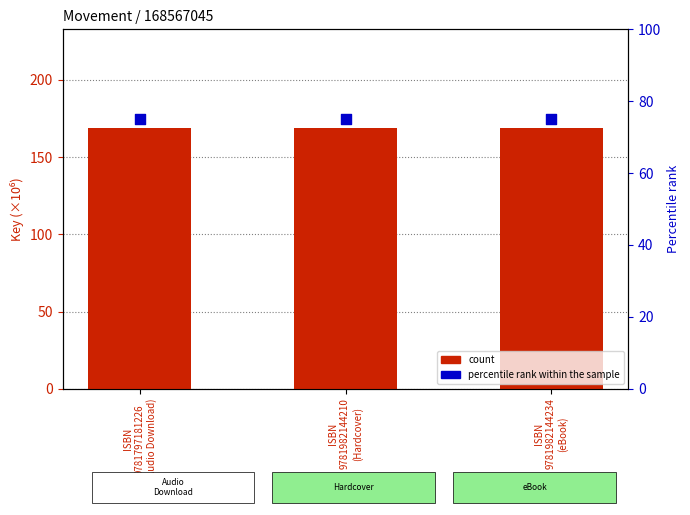

Is the value of percentile rank within the sample at ISBN
9781982144234
(eBook) greater than the value of count at ISBN
9781797181226
(Audio Download)?

No